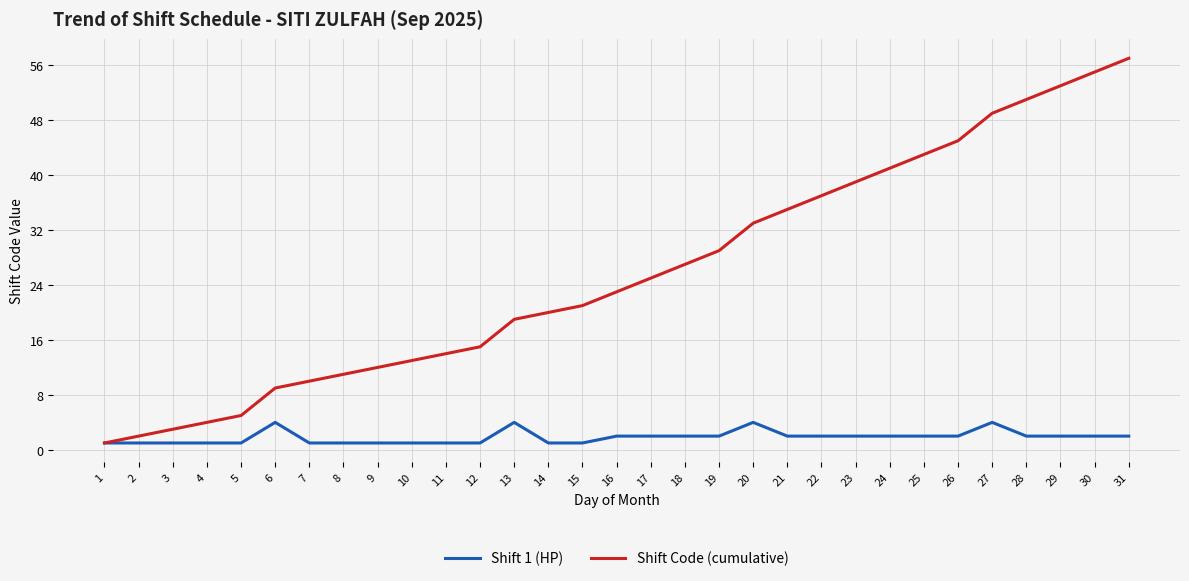

Does the chart display data point markers on the line(s)?

No